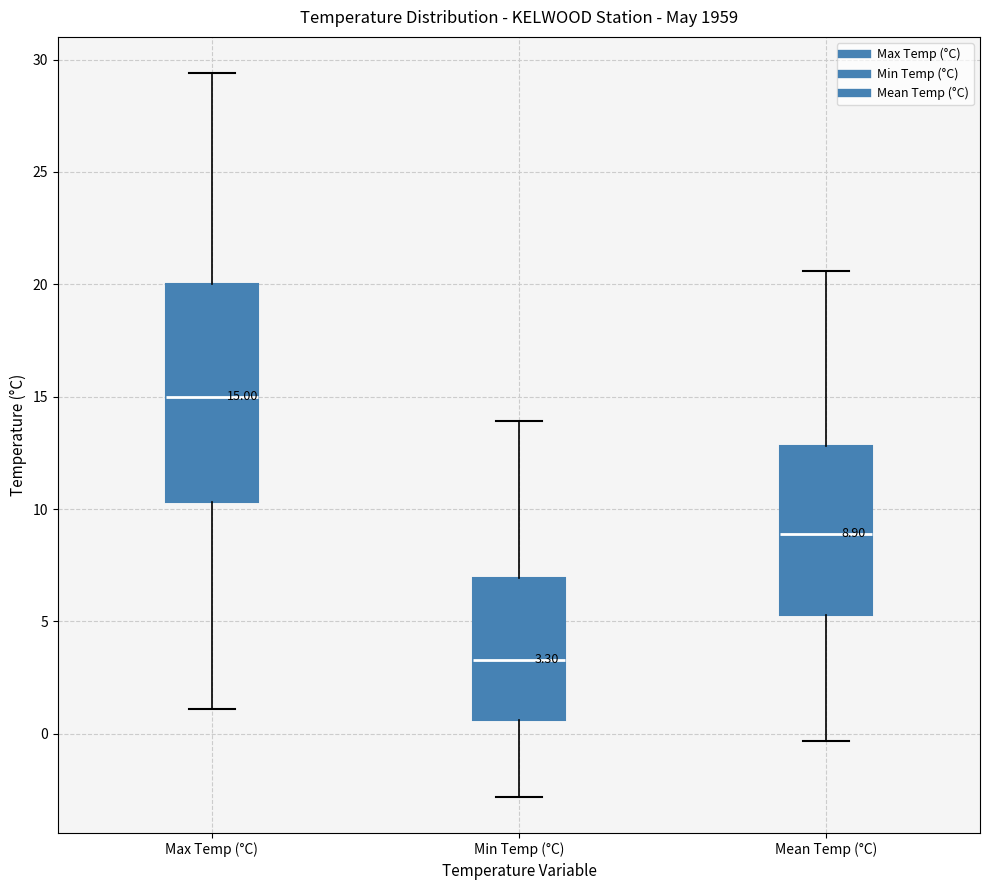

Comparing the boxes themselves (not the whiskers), which one is the tallest?

Max Temp (°C)